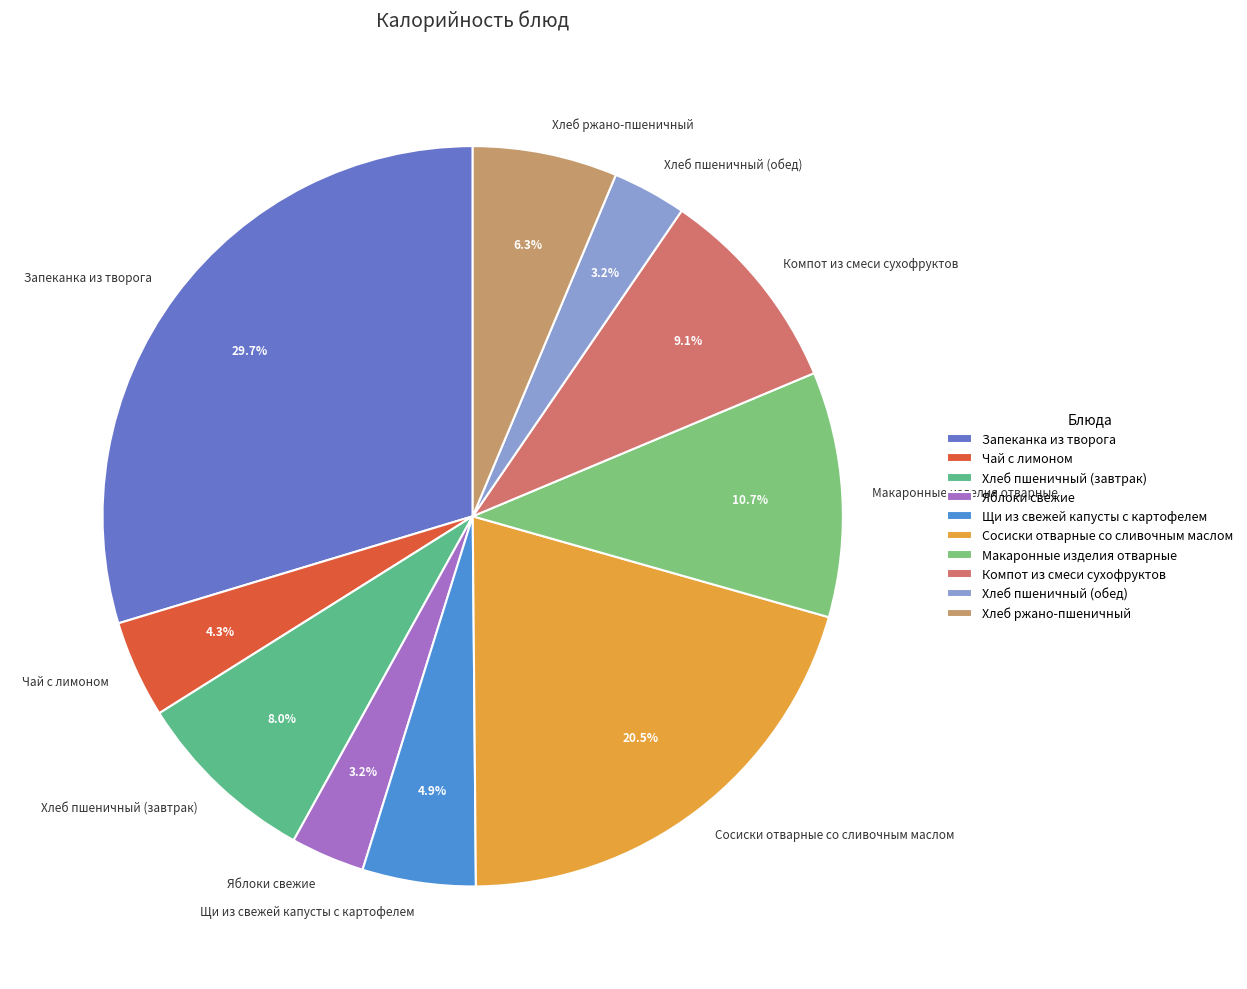

Count the number of slices in the pie.

10